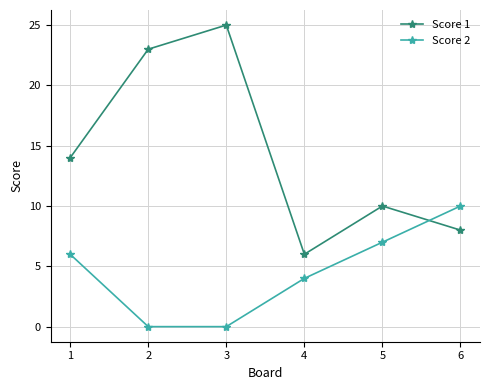

Reading left to right, extract all data points from this chart.

Score 1: 14	23	25	6	10	8
Score 2: 6	0	0	4	7	10